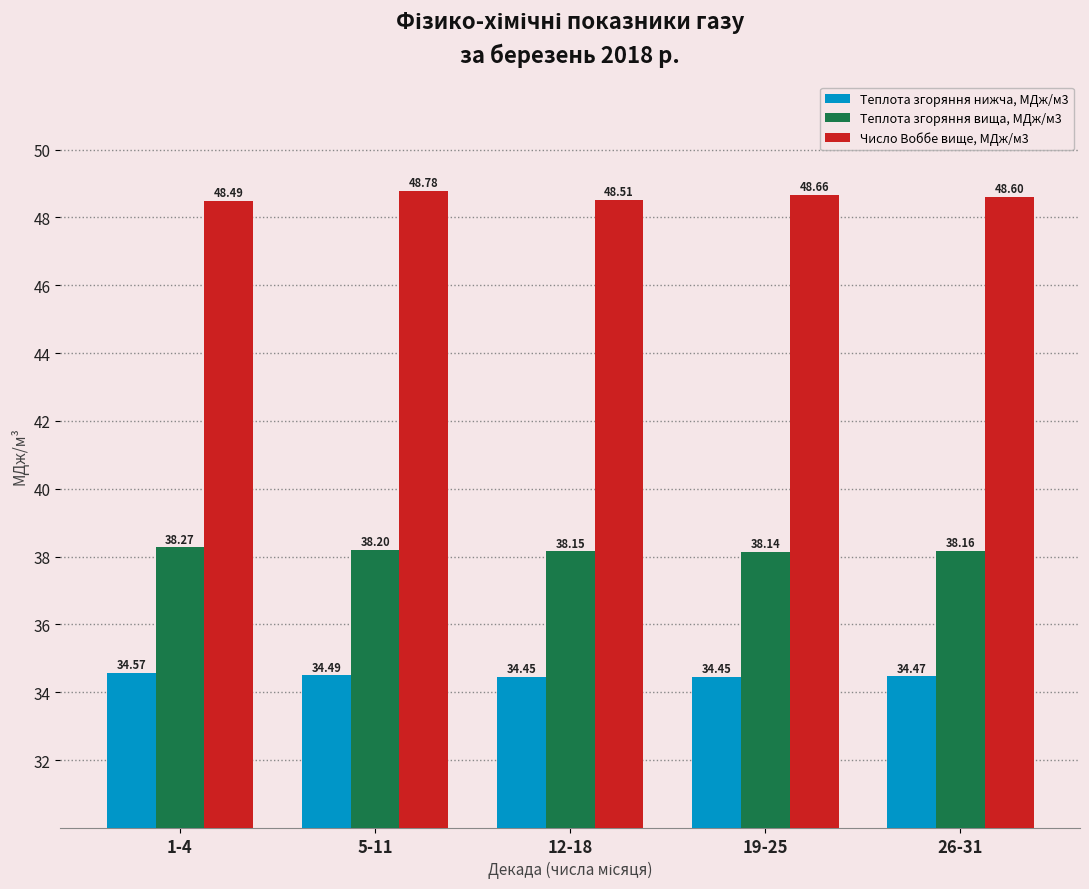

Read the Теплота згоряння нижча, МДж/м3 value at 1-4.

34.6